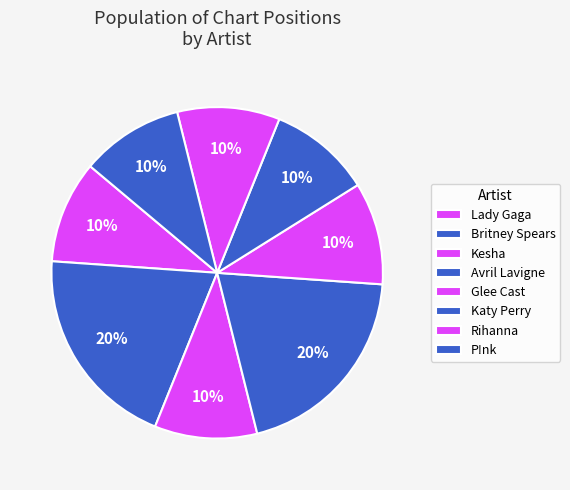

Which has a higher value, Britney Spears or Glee Cast?

Britney Spears